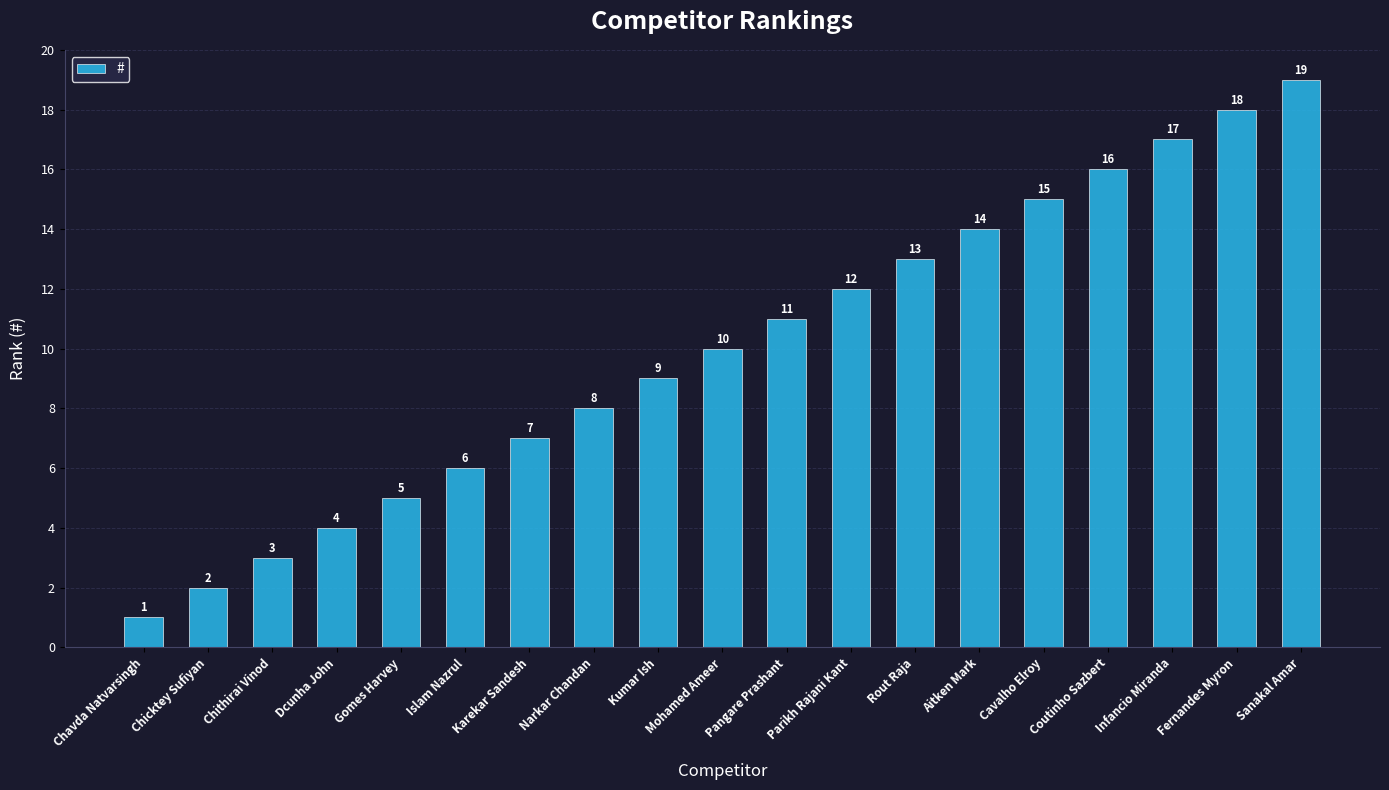

What is the label of the 8th bar from the right?

Parikh Rajani Kant